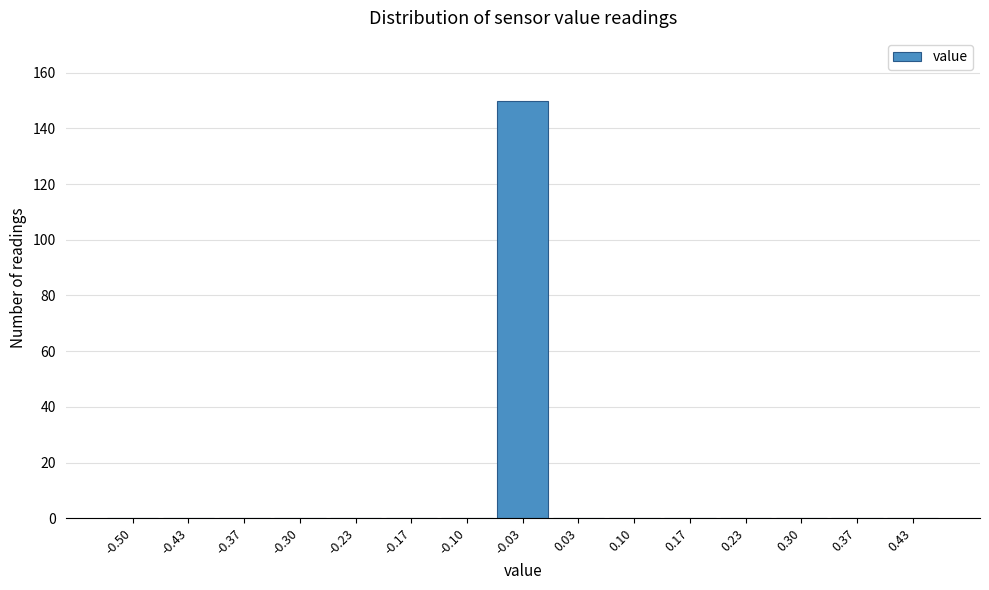

Reading left to right, list all the values displayed in this chart.

-0.50=0	-0.43=0	-0.37=0	-0.30=0	-0.23=0	-0.17=0	-0.10=0	-0.03=150	0.03=0	0.10=0	0.17=0	0.23=0	0.30=0	0.37=0	0.43=0